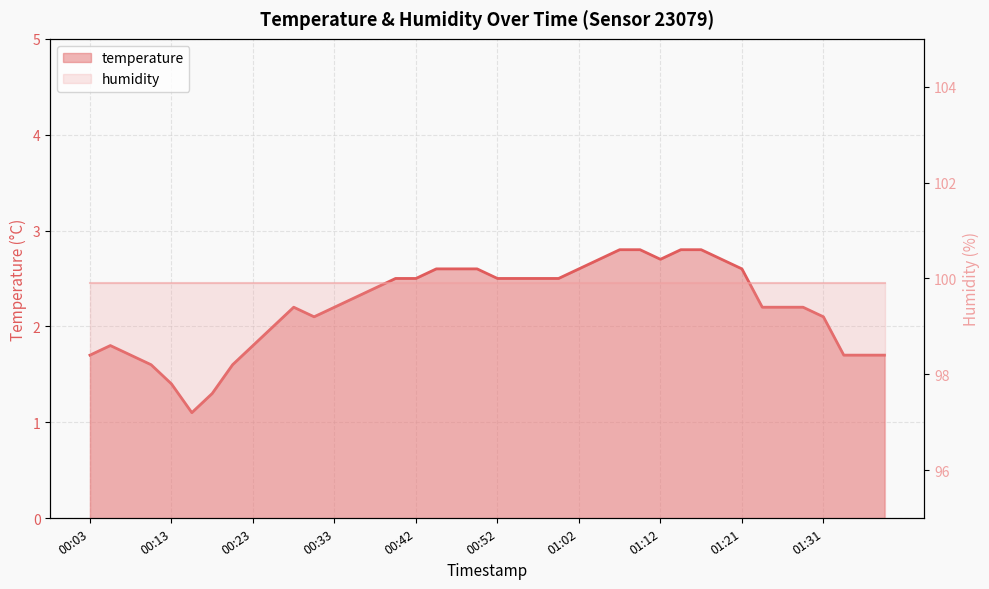

Reading left to right, extract all data points from this chart.

1.7	1.8	1.7	1.6	1.4	1.1	1.3	1.6	1.8	2.0	2.2	2.1	2.2	2.3	2.4	2.5	2.5	2.6	2.6	2.6	2.5	2.5	2.5	2.5	2.6	2.7	2.8	2.8	2.7	2.8	2.8	2.7	2.6	2.2	2.2	2.2	2.1	1.7	1.7	1.7